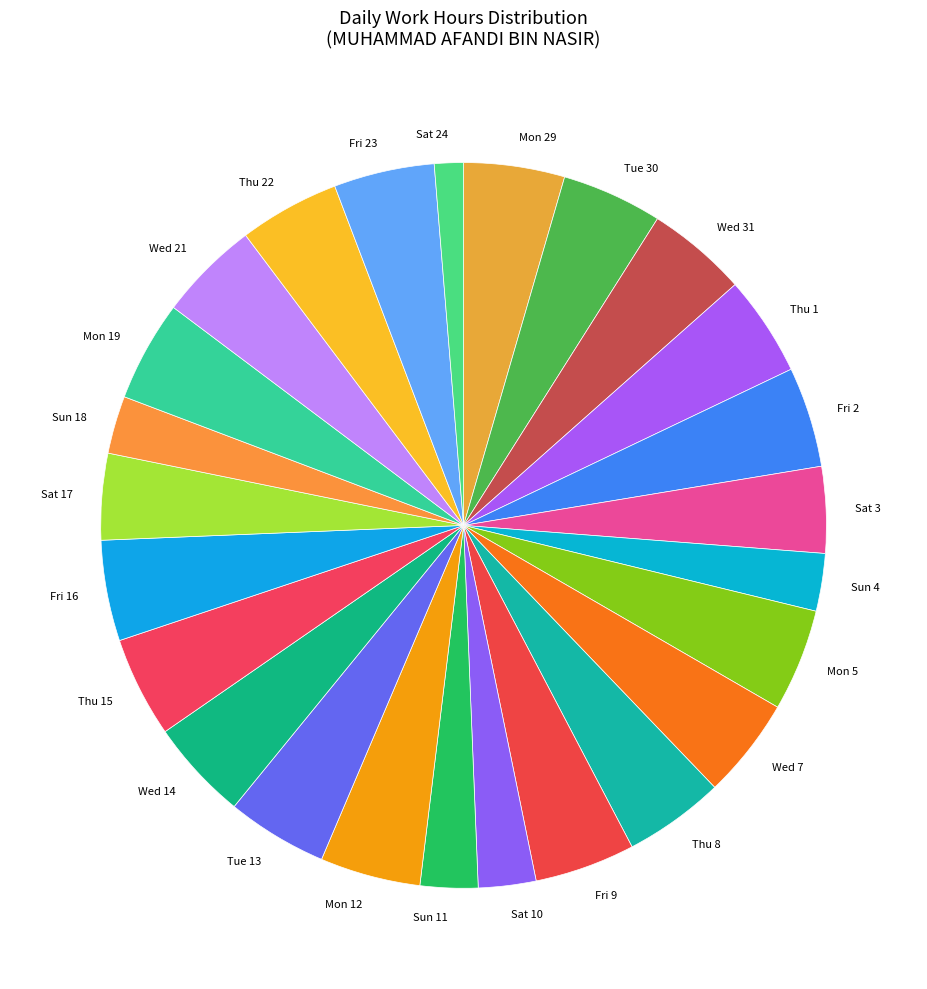

How many slices are in this pie chart?

25